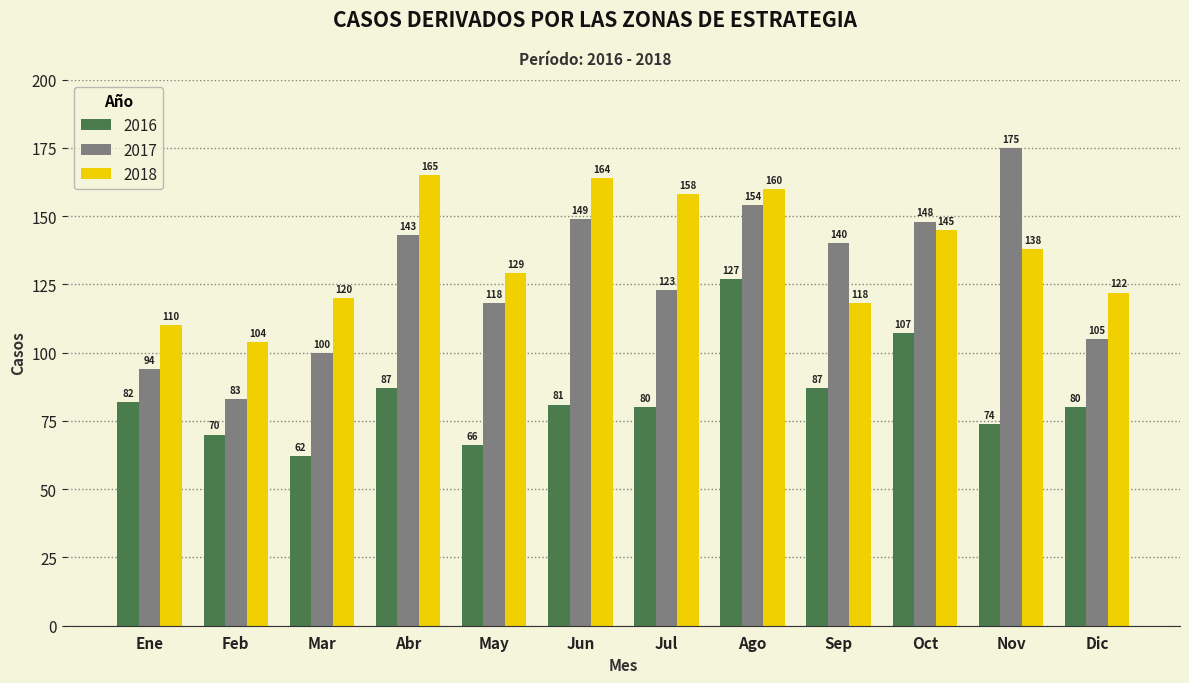

Which label corresponds to the largest value in the chart?

Nov